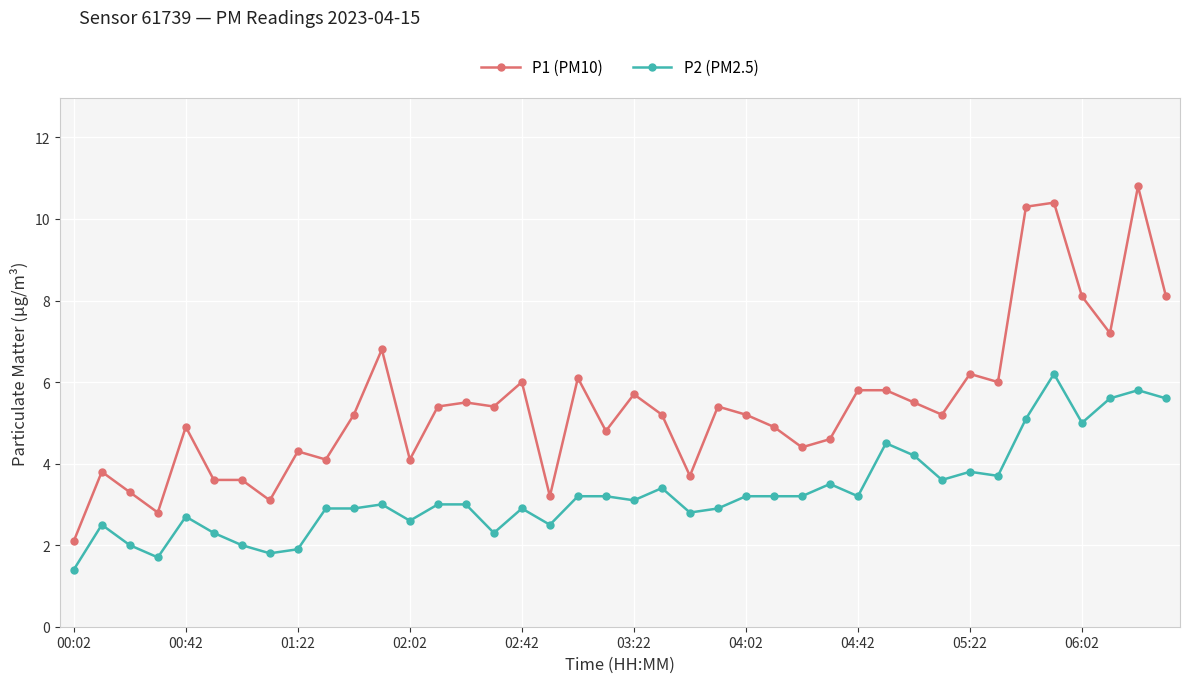

What is the value of the P1 (PM10) point at the 32nd from the left?

5.2